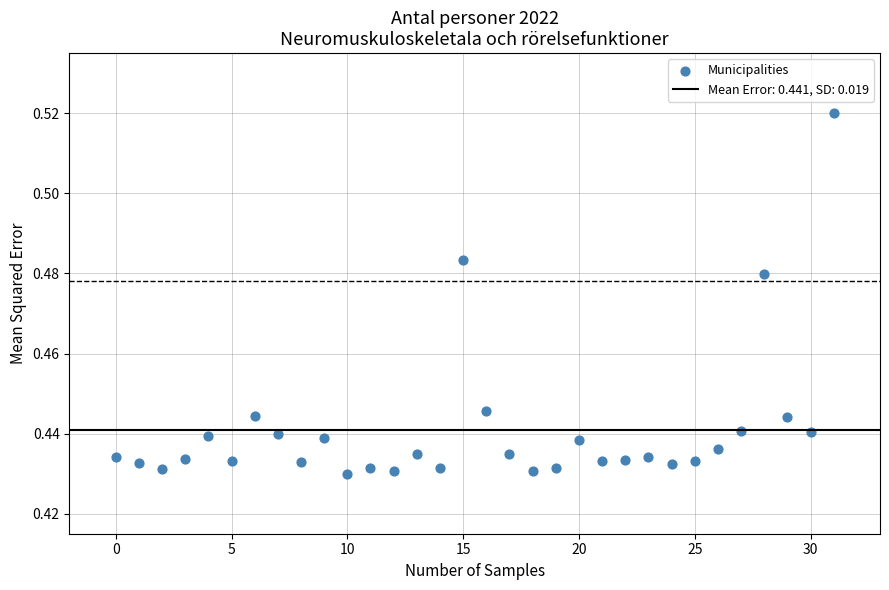

Count the number of points in this scatter plot.

32